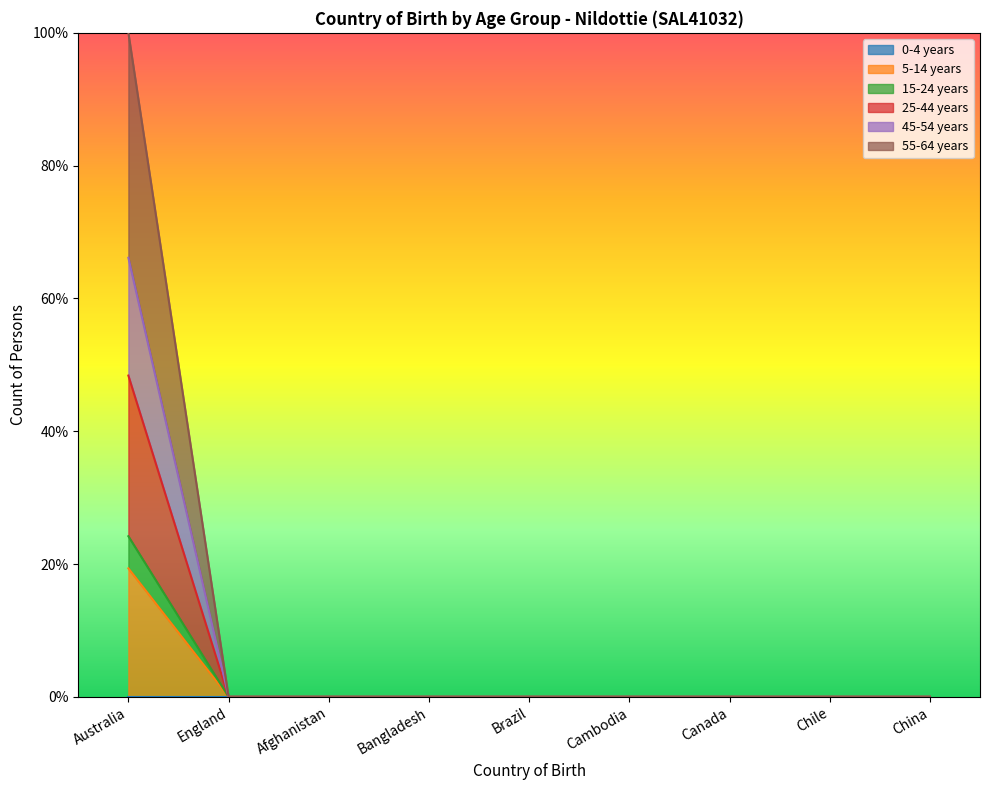

The value of 15-24 years at Australia is 67.8. True or false?

False